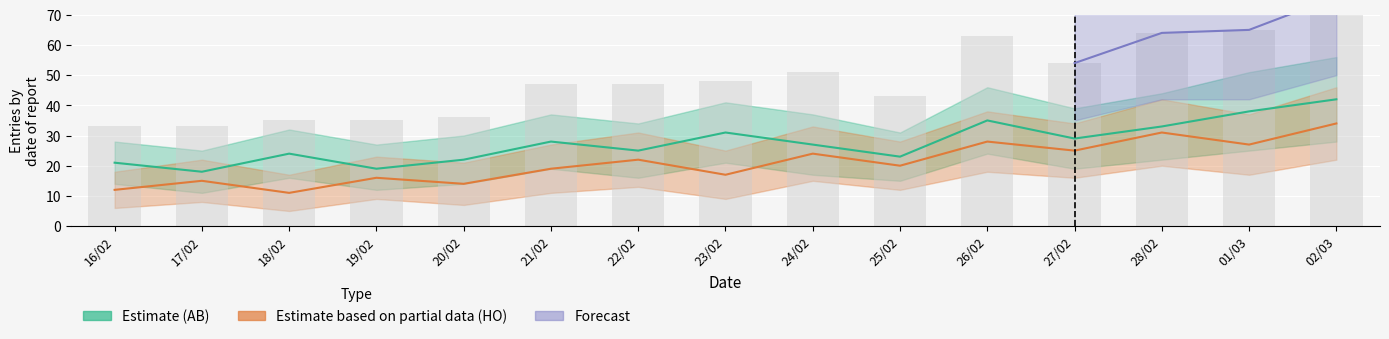

Which series has the largest total across all categories?

AB (Estimate)